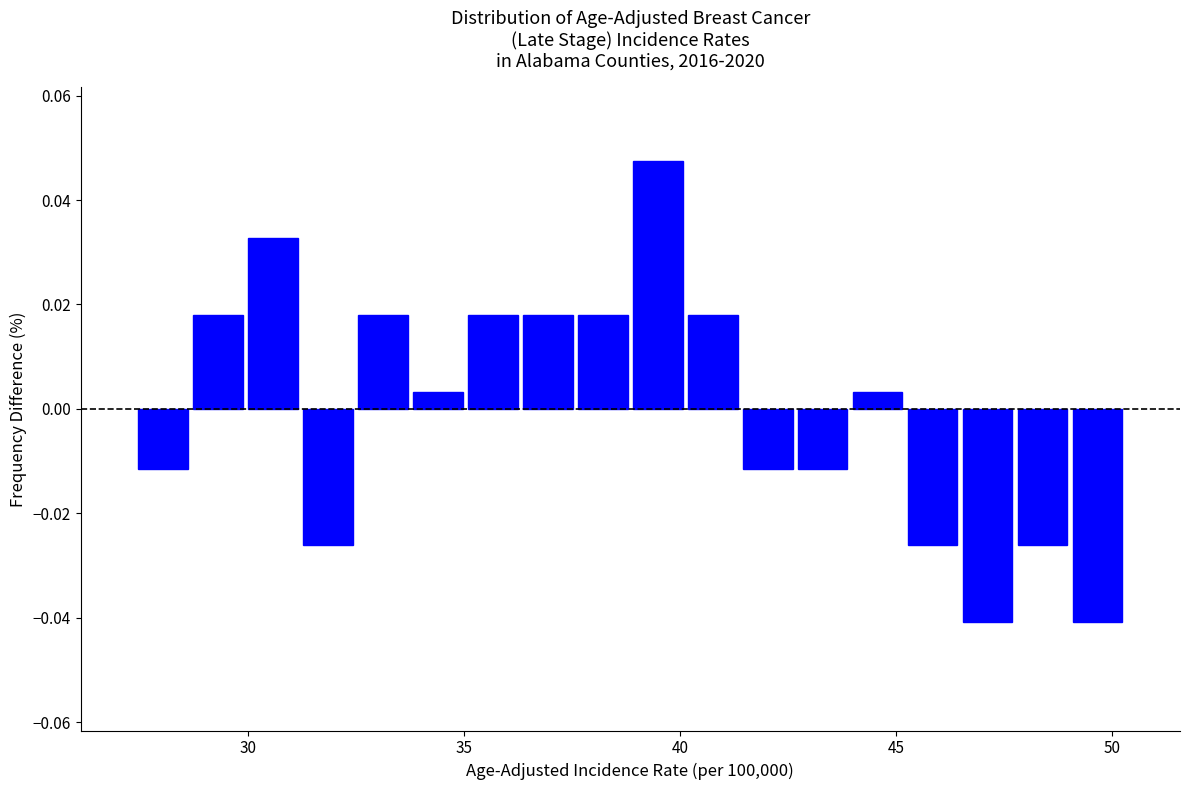

Around what value on the x-axis is the tallest bar? Give the approximate position of its centre, as read against the axis.

39.5